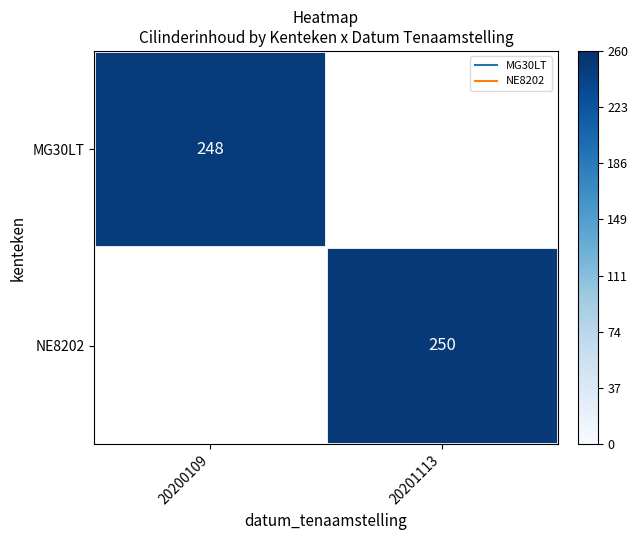

List the series in order of their overall mean, highest first.

MG30LT, NE8202